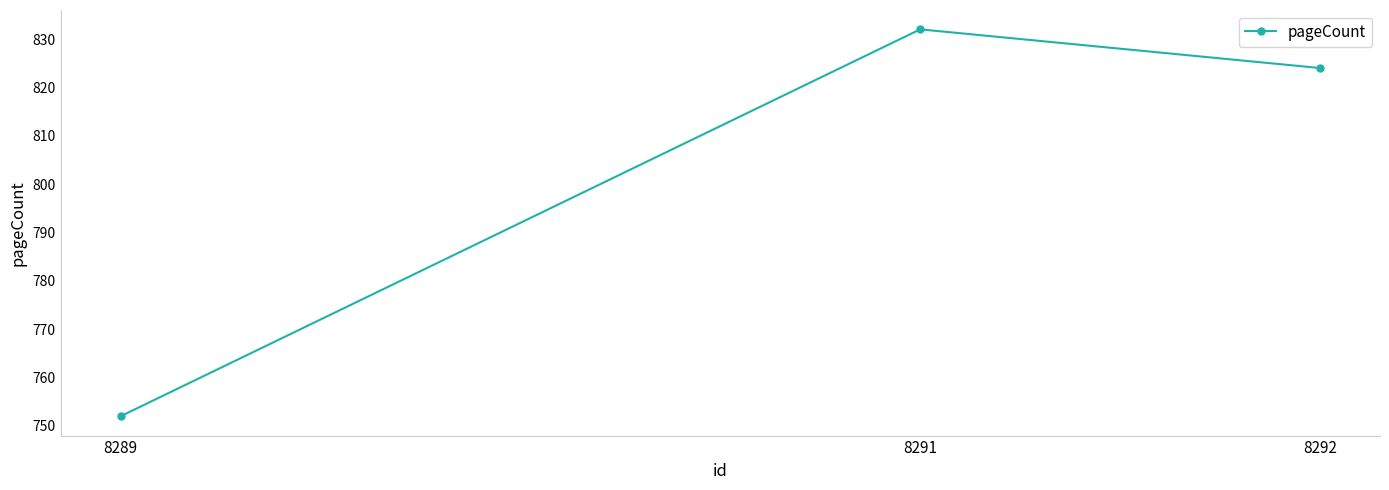

Rank the categories by value from highest to lowest.

8291, 8292, 8289